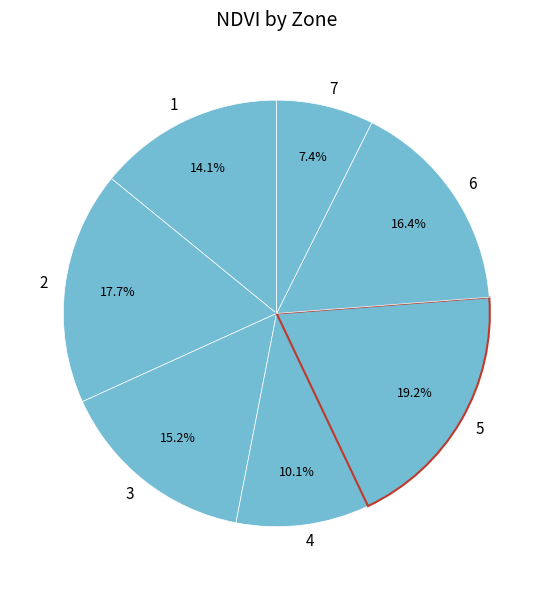

To the nearest percent, what is the combined percentage of 4 and 1?

24%